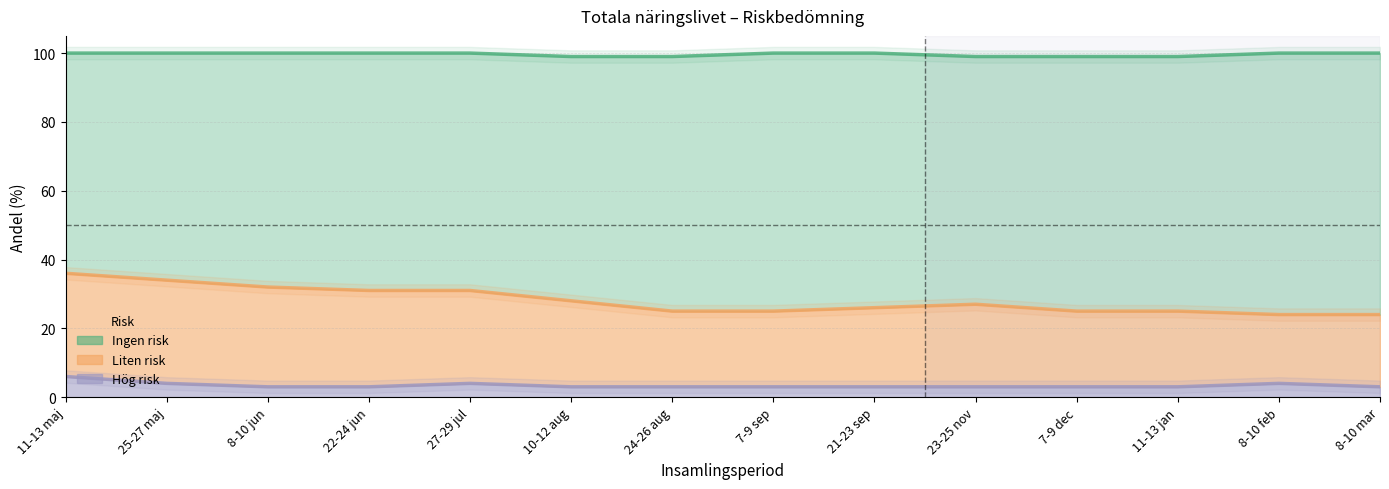

Which category has the highest value in the Hög risk series?

11-13 maj